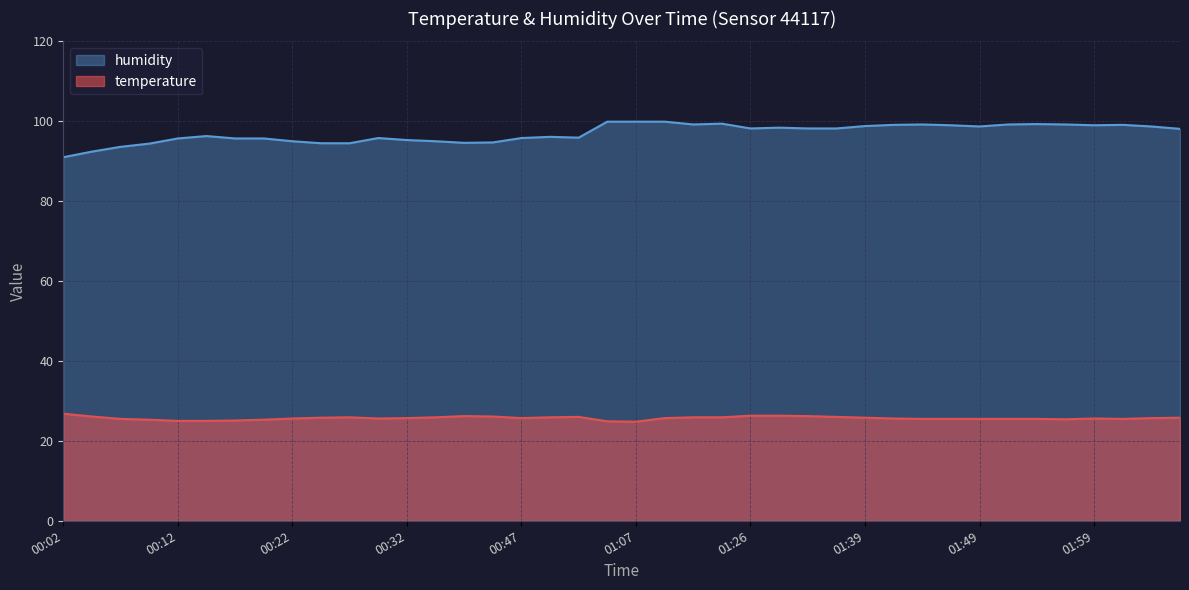

Reading left to right, transcribe all the data shown in this chart.

temperature: 00:02=26.8	00:05=26.1	00:07=25.5	00:10=25.3	00:12=25.0	00:15=25.0	00:17=25.1	00:20=25.3	00:22=25.6	00:25=25.8	00:27=25.9	00:29=25.6	00:32=25.7	00:34=25.9	00:37=26.2	00:39=26.1	00:47=25.7	00:53=25.9	00:58=26.0	01:04=24.9	01:07=24.8	01:15=25.7	01:18=25.9	01:21=25.9	01:26=26.3	01:29=26.3	01:34=26.2	01:37=26.0	01:39=25.8	01:42=25.6	01:44=25.5	01:47=25.5	01:49=25.5	01:51=25.5	01:54=25.5	01:56=25.4	01:59=25.6	02:01=25.5	02:04=25.7	02:07=25.8
humidity: 00:02=91.0	00:05=92.4	00:07=93.6	00:10=94.4	00:12=95.7	00:15=96.3	00:17=95.7	00:20=95.7	00:22=95.0	00:25=94.5	00:27=94.5	00:29=95.8	00:32=95.3	00:34=95.0	00:37=94.6	00:39=94.7	00:47=95.8	00:53=96.1	00:58=95.9	01:04=99.9	01:07=99.9	01:15=99.9	01:18=99.2	01:21=99.4	01:26=98.2	01:29=98.4	01:34=98.2	01:37=98.2	01:39=98.8	01:42=99.1	01:44=99.2	01:47=99.0	01:49=98.7	01:51=99.2	01:54=99.3	01:56=99.2	01:59=99.0	02:01=99.1	02:04=98.7	02:07=98.1